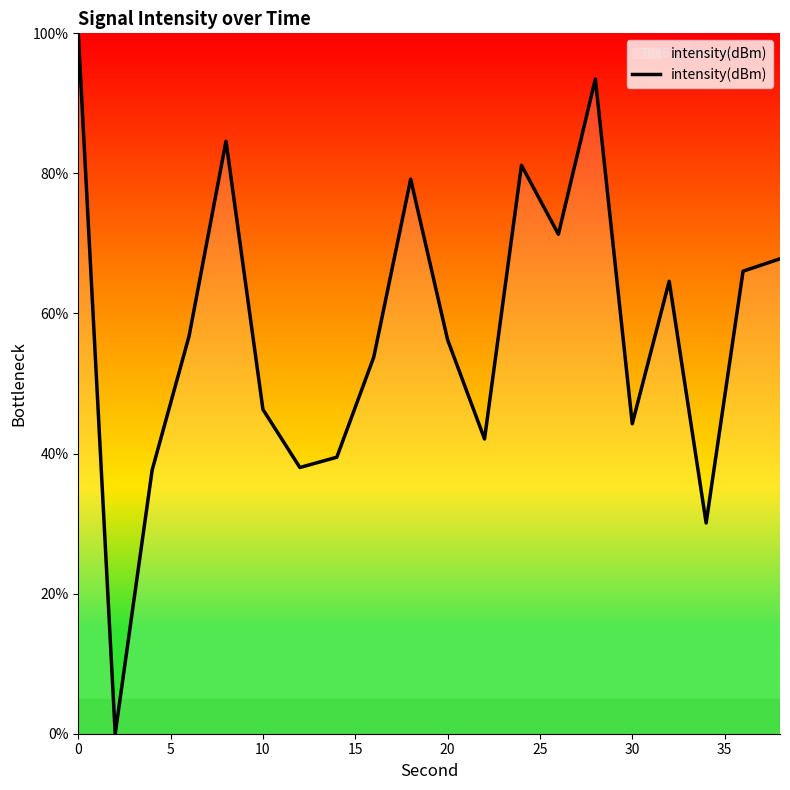

How many lines are shown in the chart?

1